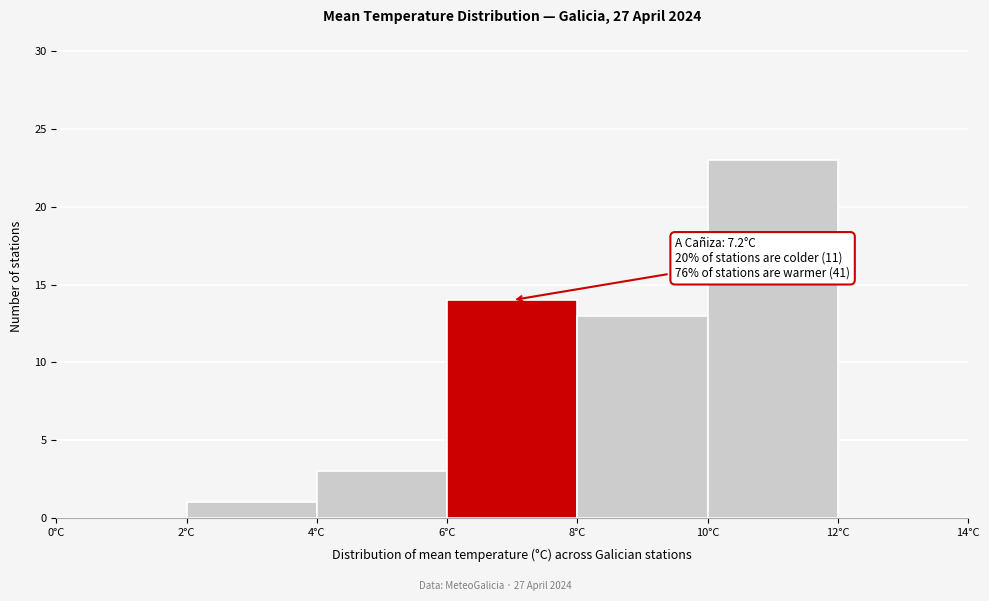

Which range on the x-axis has the tallest bar?

10 to 12